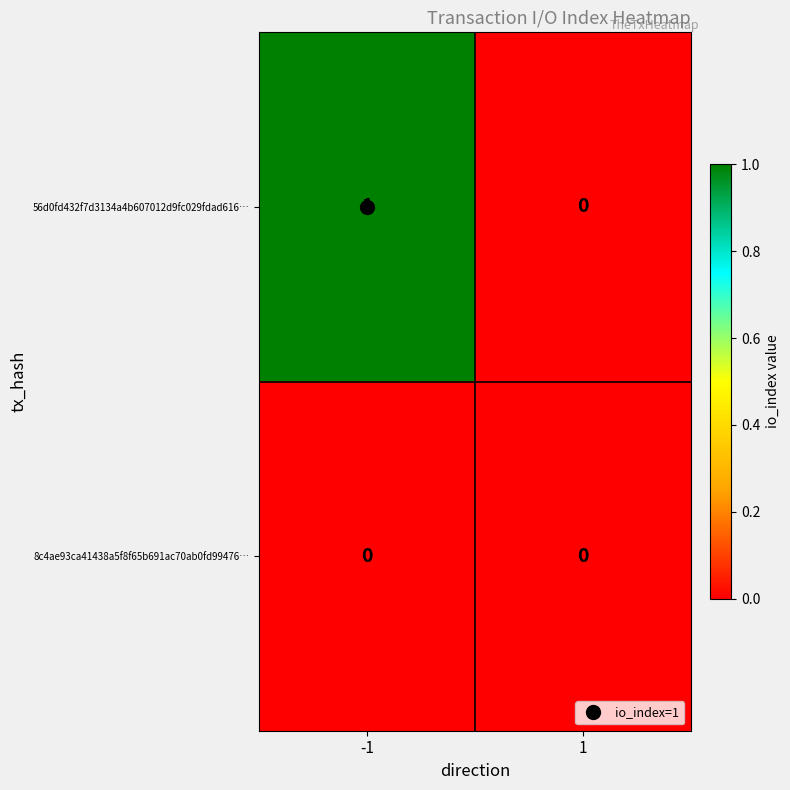

Which series has the largest range (max minus min)?

56d0fd432f7d3134a4b607012d9fc029fdad616…